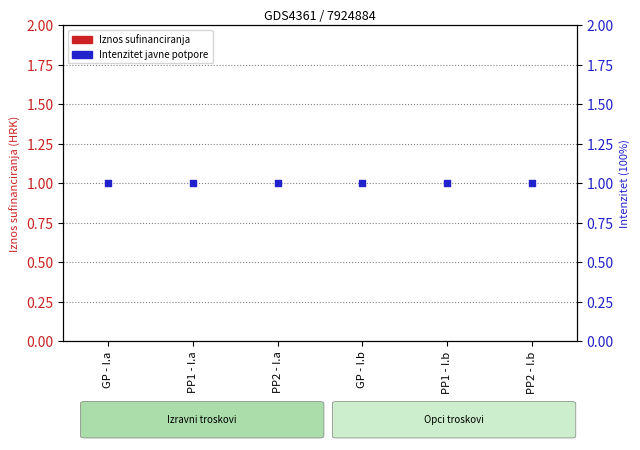

What is the total value across all series at PP2 - I.b?

1